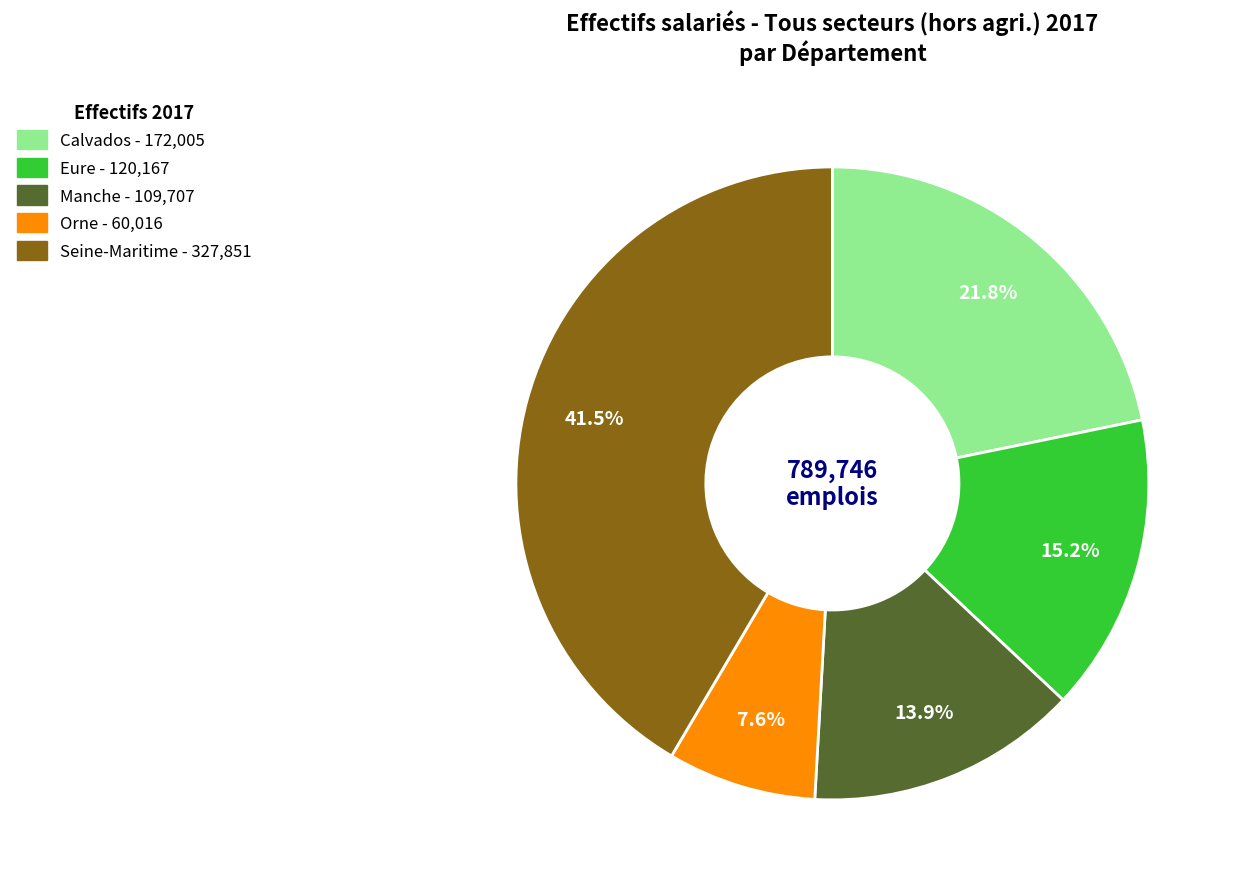

How many segments does this pie chart have?

5